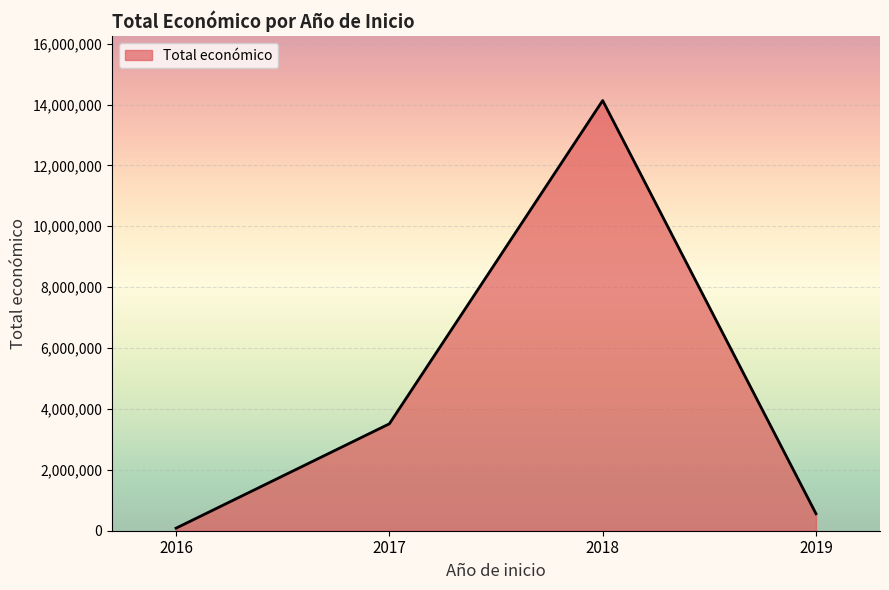

List the labels in order of value, largest first.

2018, 2017, 2019, 2016